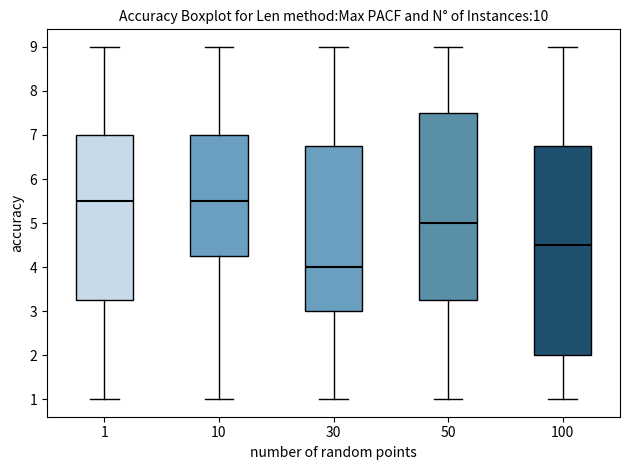

Where does the lower whisker of the box at x = 10 end on the y-axis? The values are not printed on the chart, so give them approximately, as read against the axis.

1.0